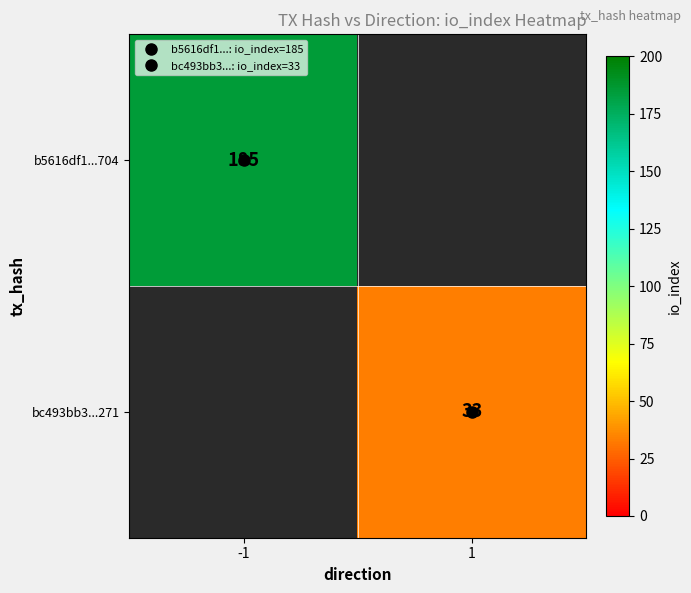

How many positive values does the b5616df1...704 series have?

1